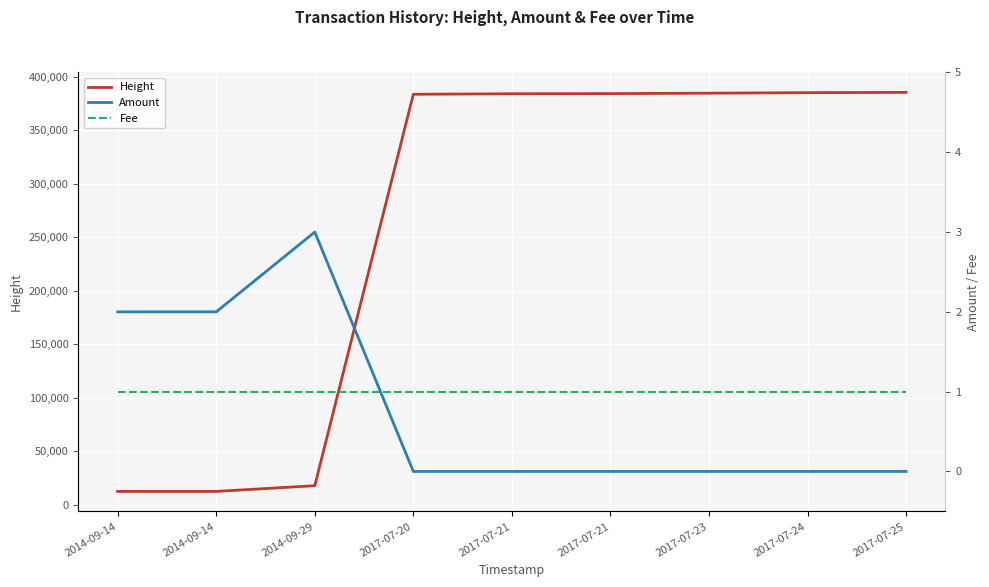

What is the spread (max minus min) of values at 2017-07-20?

383666